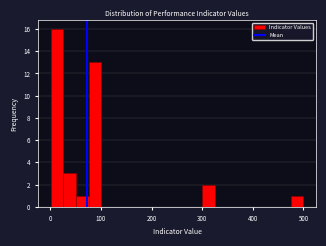

Read against the x-axis, roughly where is the centre of the tallest bar?

10